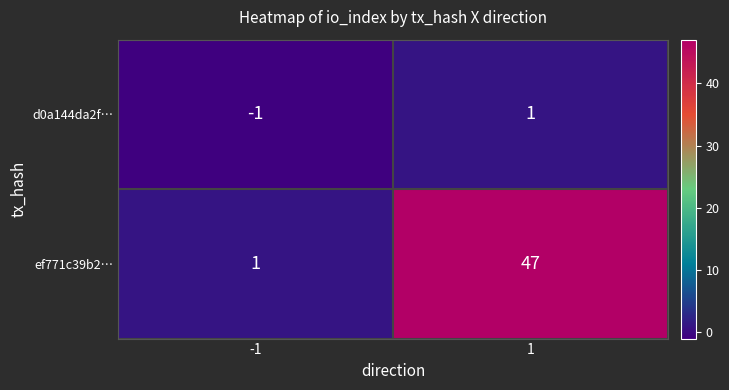

What is the average value of the ef771c39b2… series?

24